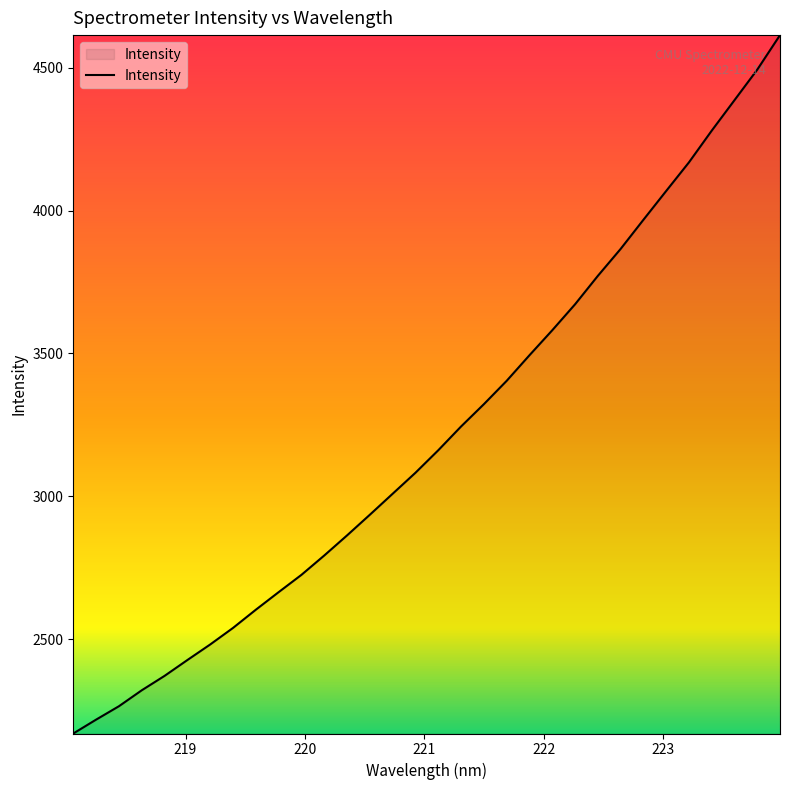

What is the greatest value displayed?

4614.3